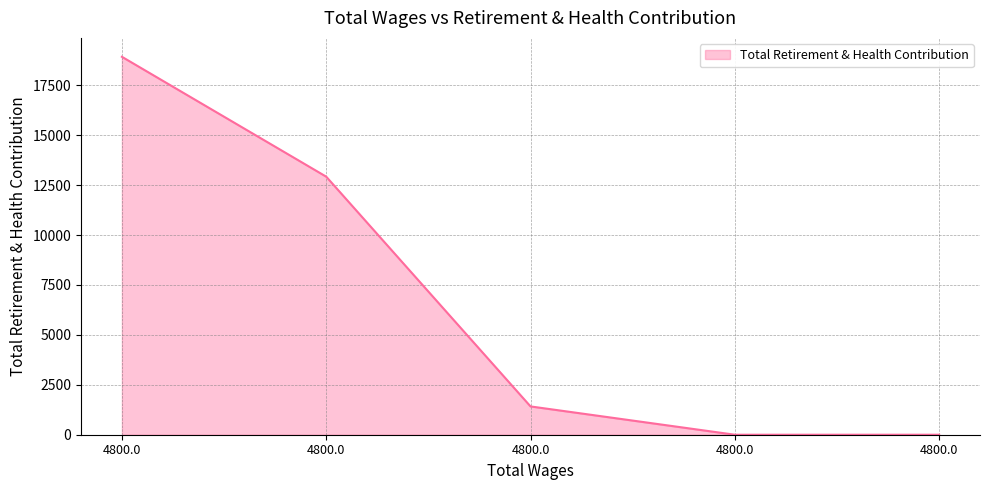

Reading right to left, transcribe all the data shown in this chart.

0	0	1417	12922	18924